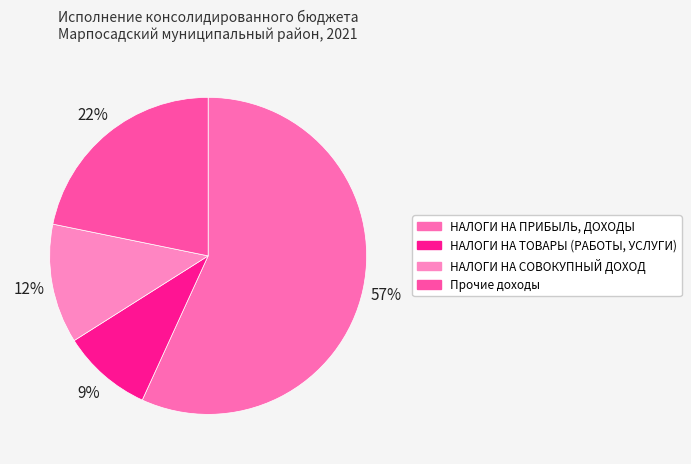

Does any single category account for the majority?

Yes